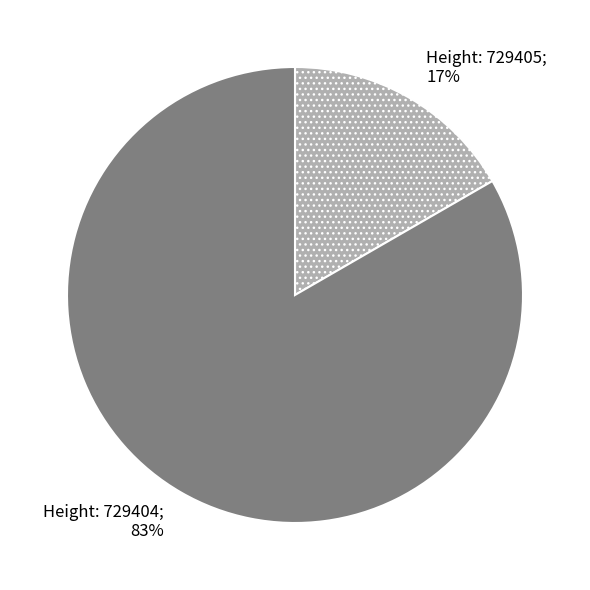

Is there a majority slice in this chart?

Yes